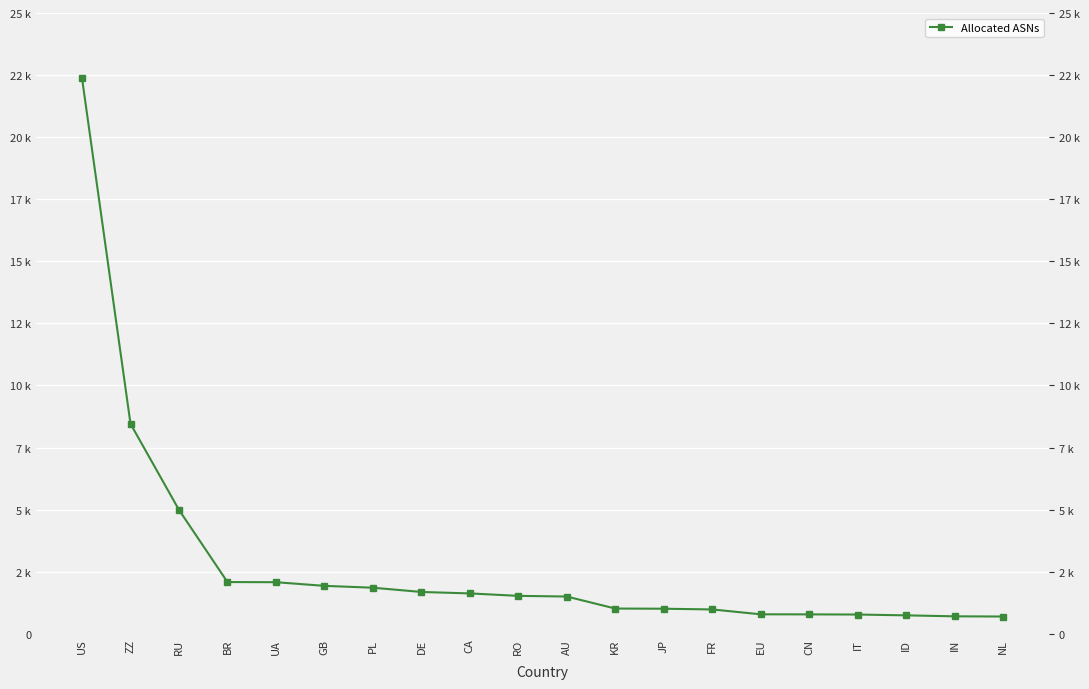

At which label is the value closest to 11531?

ZZ